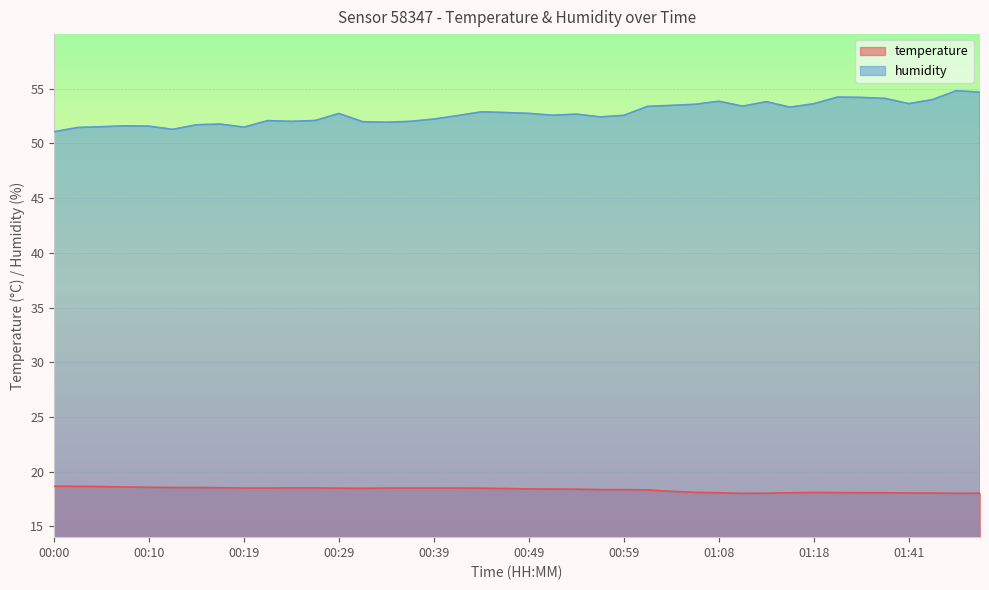

At which category does temperature reach its first local peak?

01:18